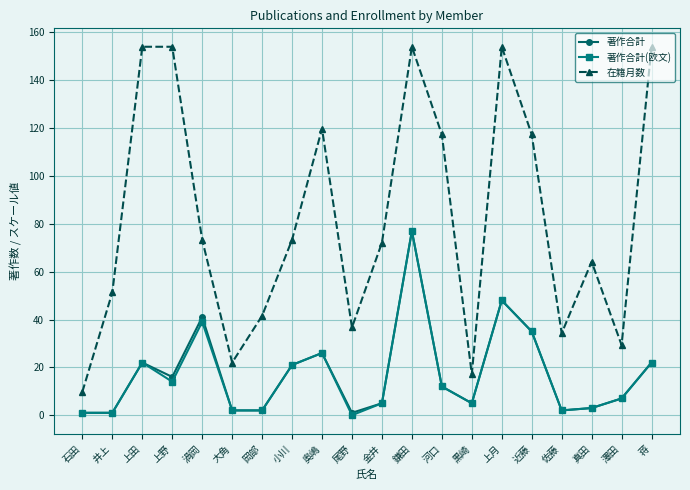

True or false: 著作合計(欧文) and 在籍月数 cross at least once.

False